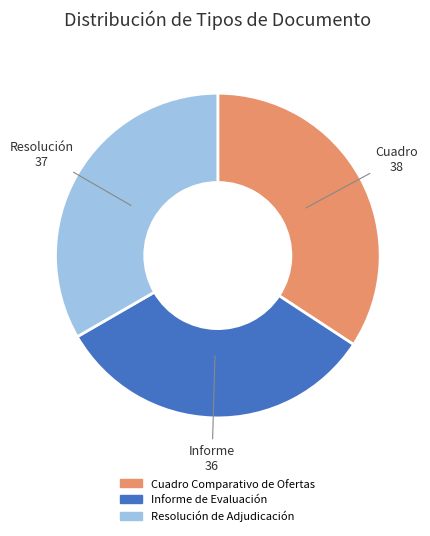

Approximately how many times larger is the value at Informe de Evaluación compared to Cuadro Comparativo de Ofertas?

0.9